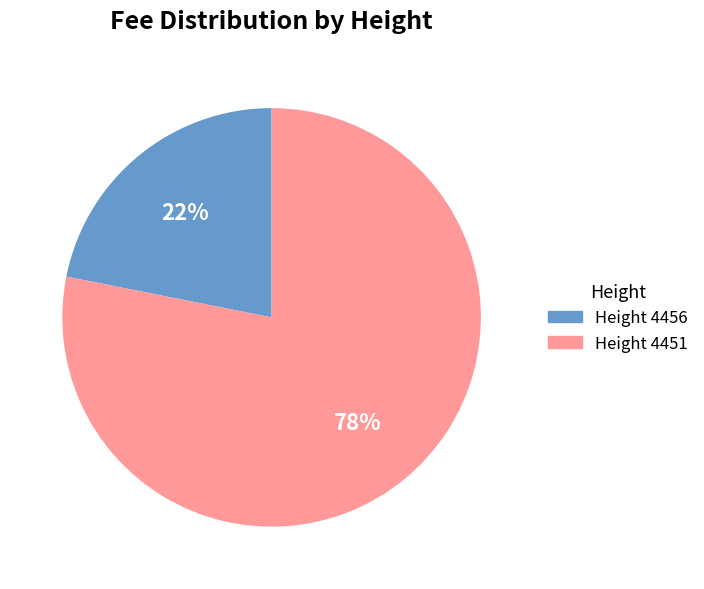

Count the number of slices in the pie.

2